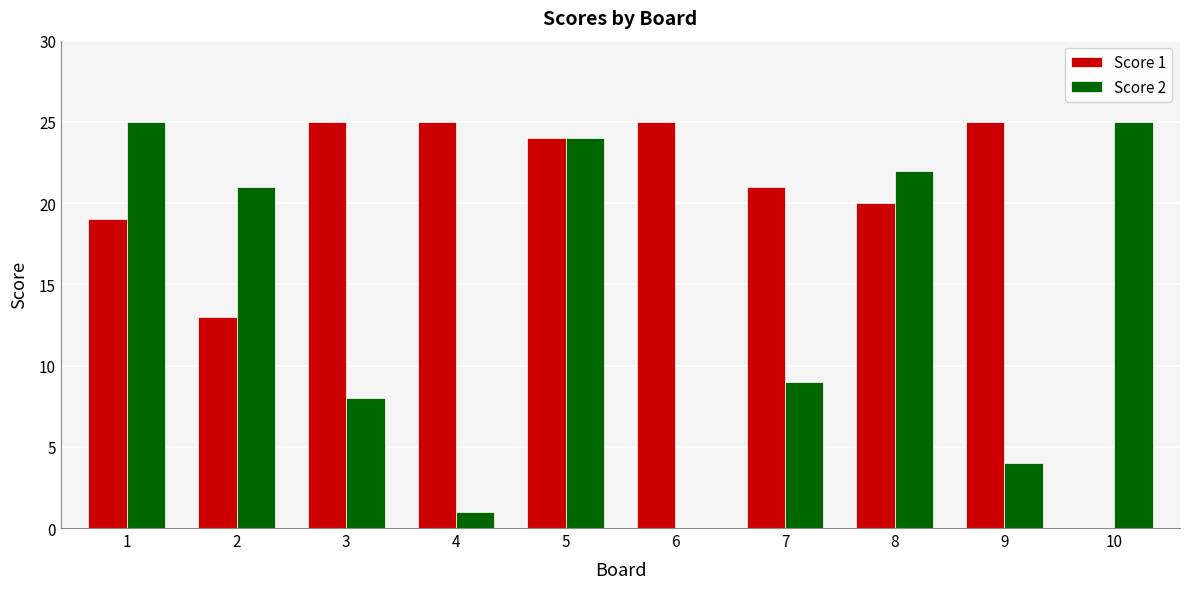

How many categories are shown in the chart?

10